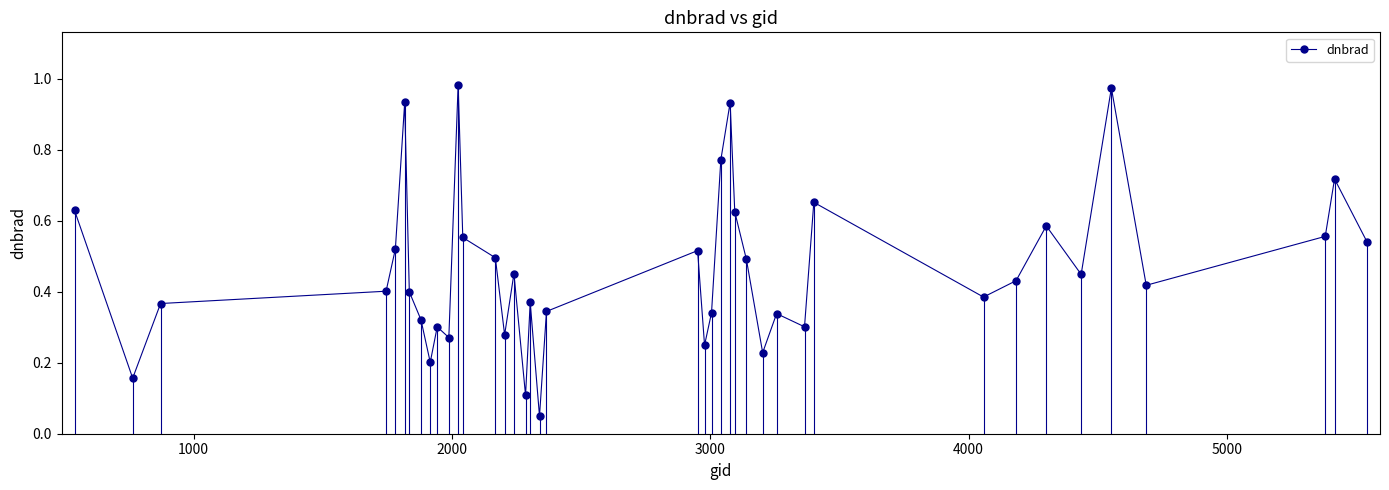

How many interior local peaks (higher than both neighbors) does the data have?

12